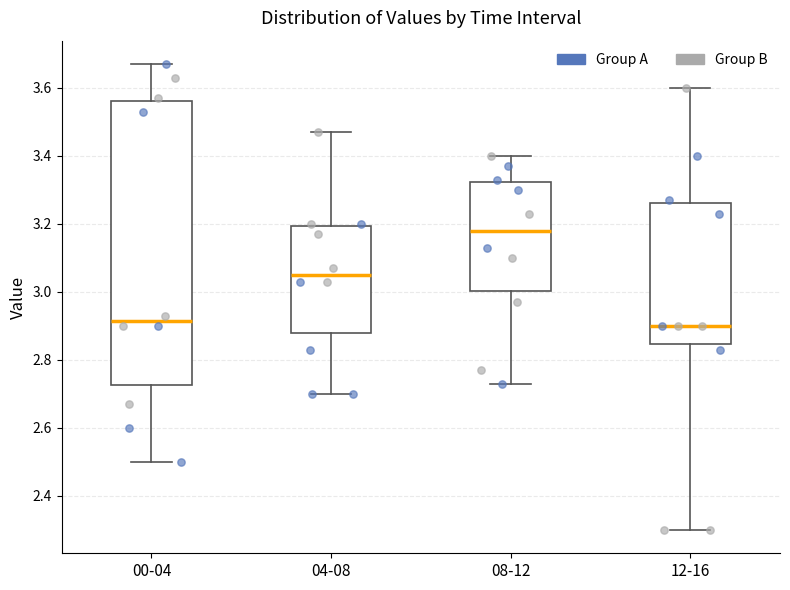

Which box's median line is the highest?

08-12